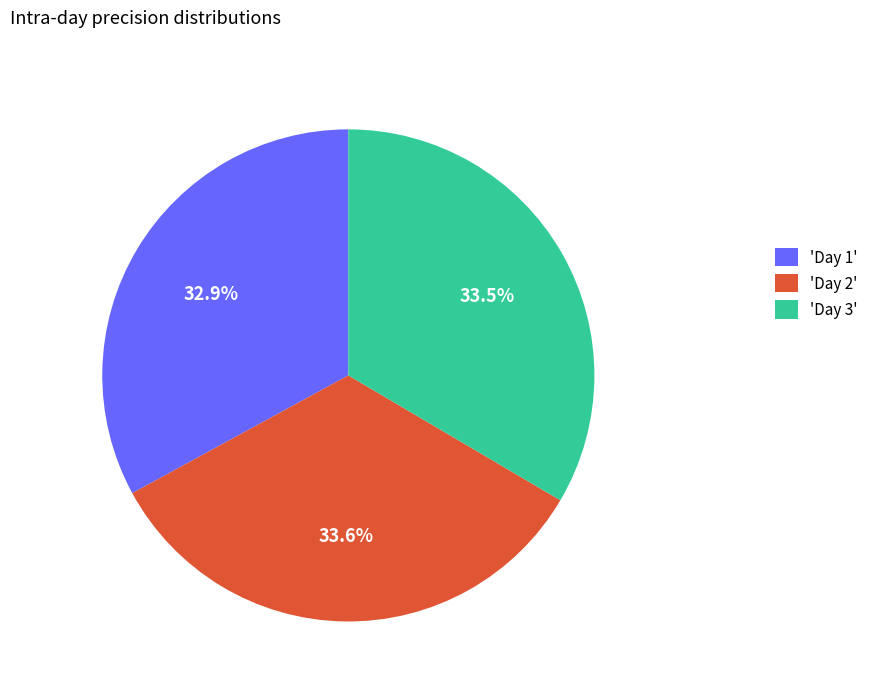

Approximately how many times larger is the value at 'Day 1' compared to 'Day 3'?

1.0